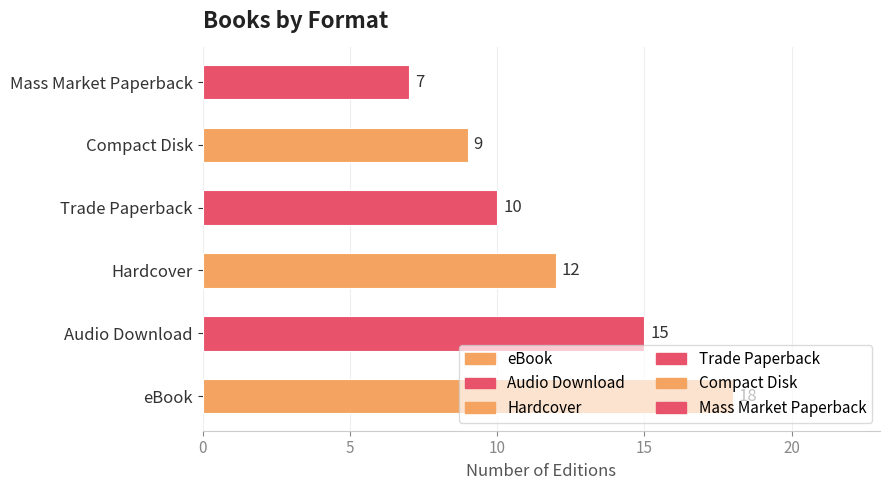

Reading left to right, list all the values displayed in this chart.

eBook=18	Audio Download=15	Hardcover=12	Trade Paperback=10	Compact Disk=9	Mass Market Paperback=7